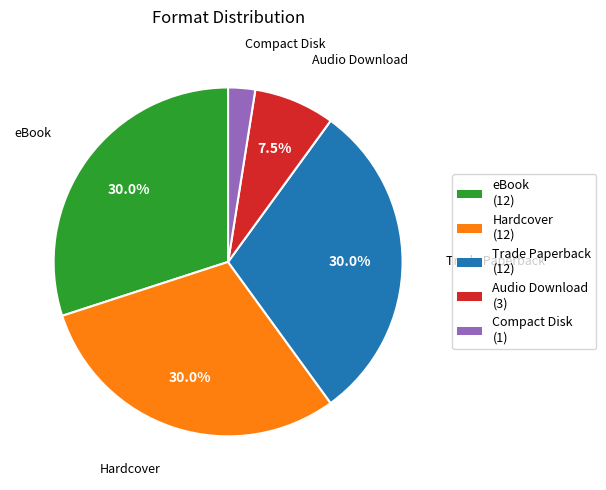

To the nearest percent, what is the difference between the Audio Download and Compact Disk slice percentages?

5%